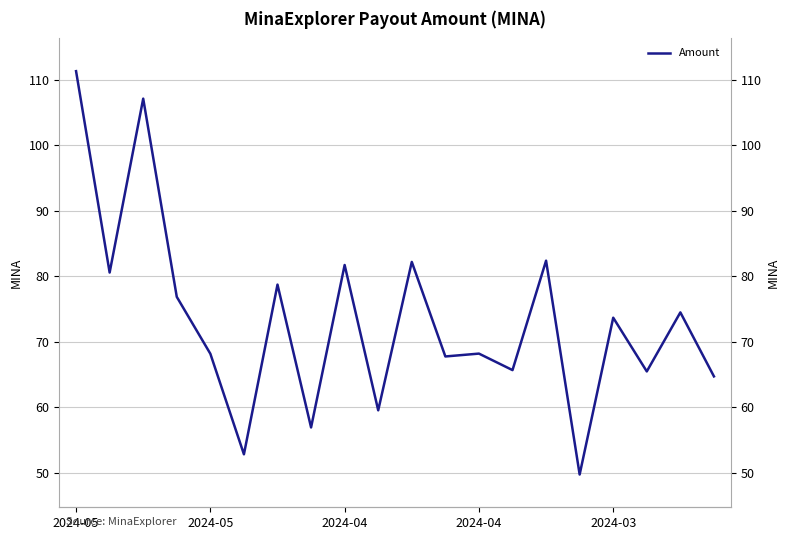

How many values exceed 73?

10